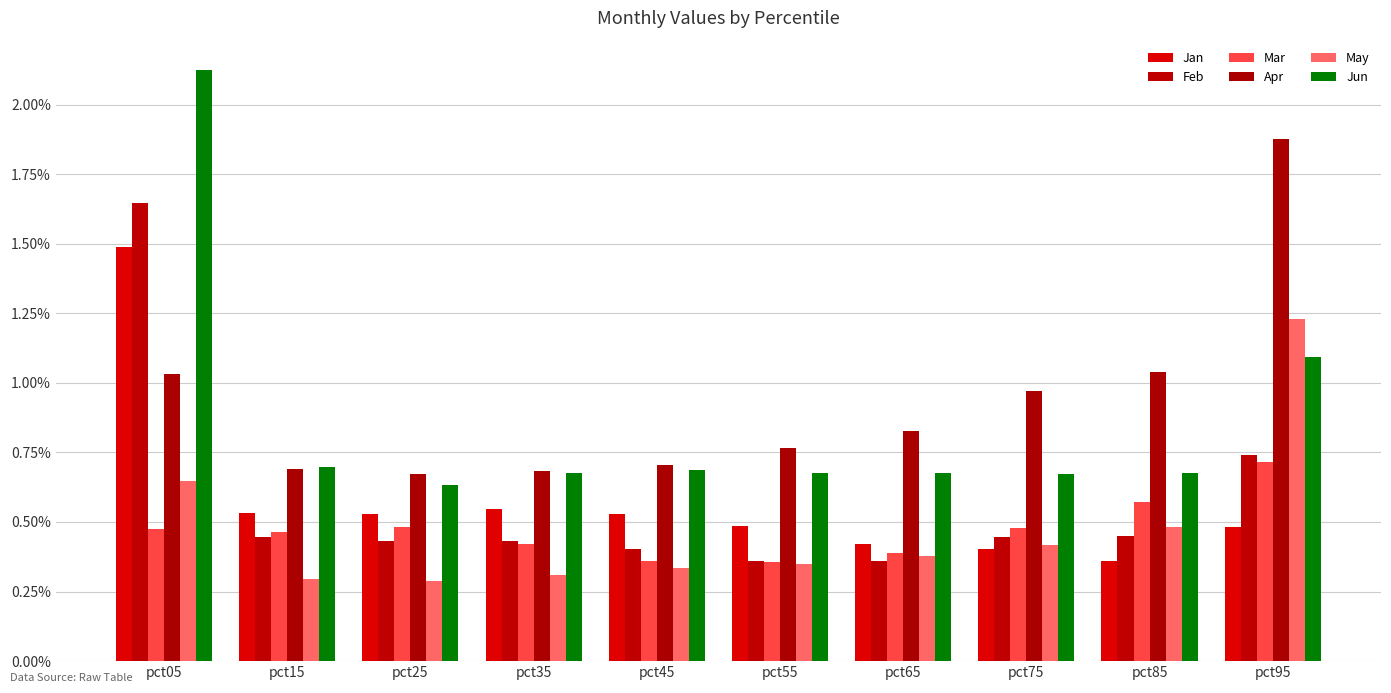

What are all the series names shown in the legend?

Jan, Feb, Mar, Apr, May, Jun